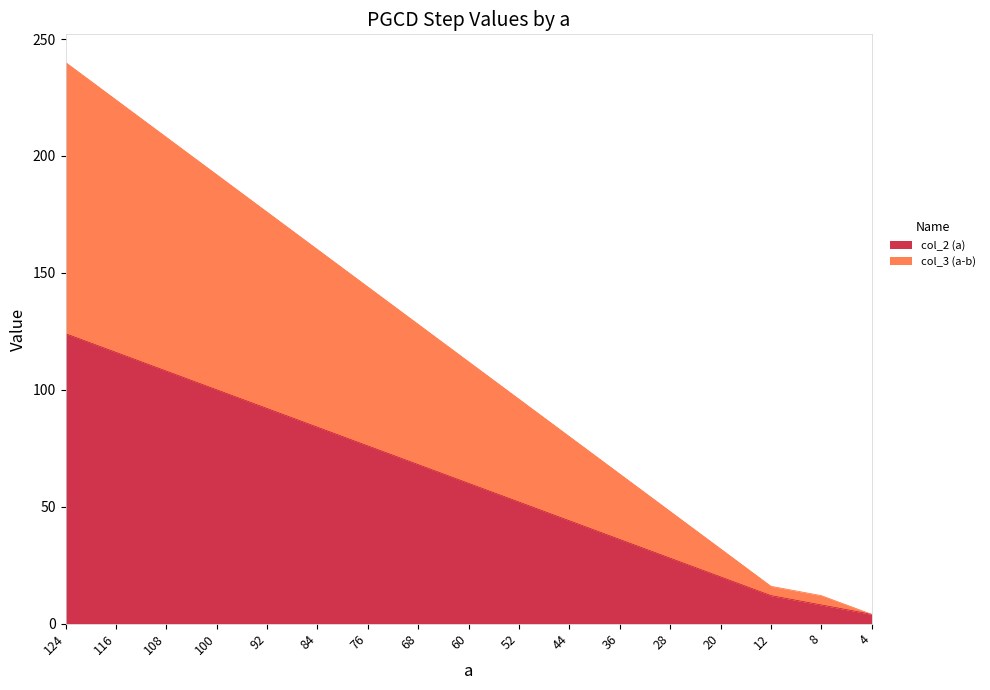

Is it true that col_2 (a) equals 84 at 84?

True